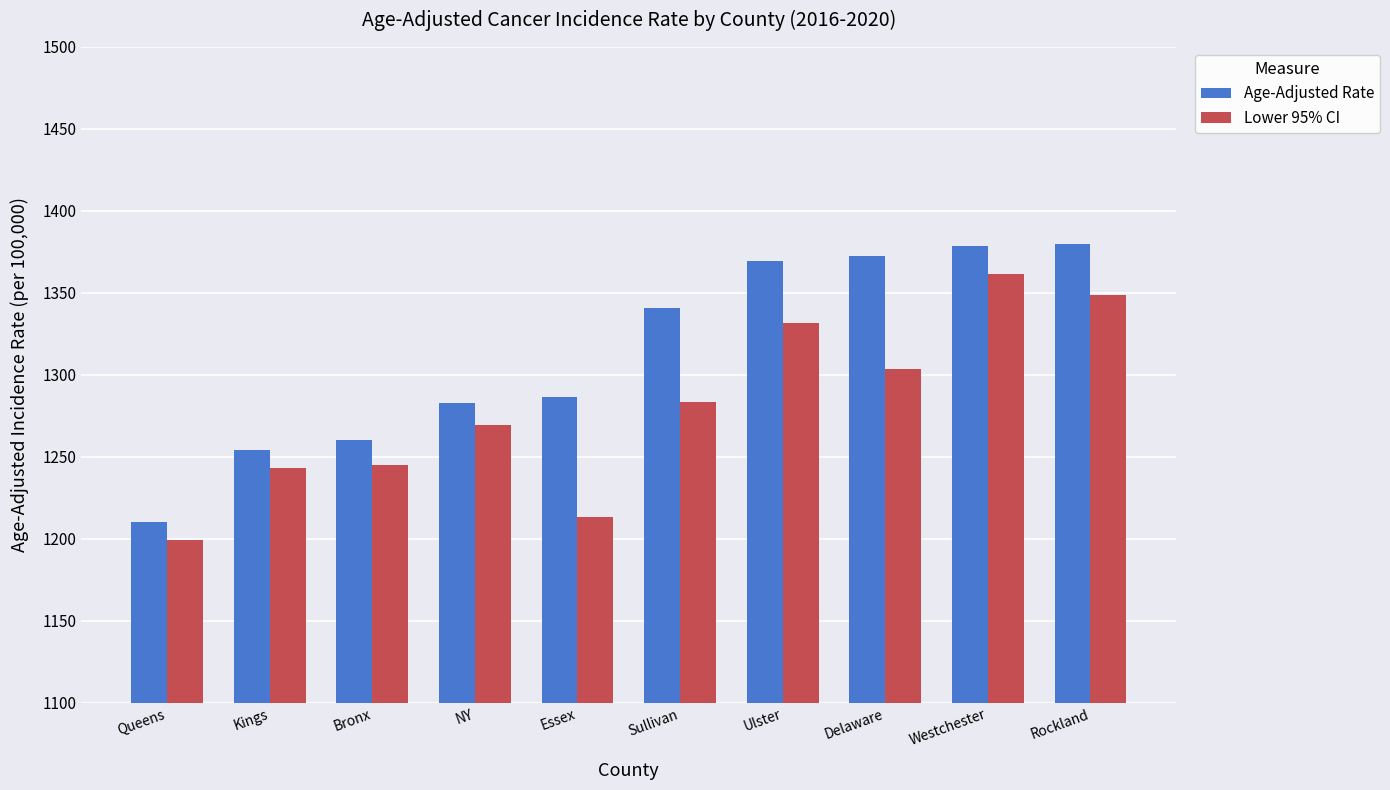

Which series has the largest total across all categories?

Age-Adjusted Rate